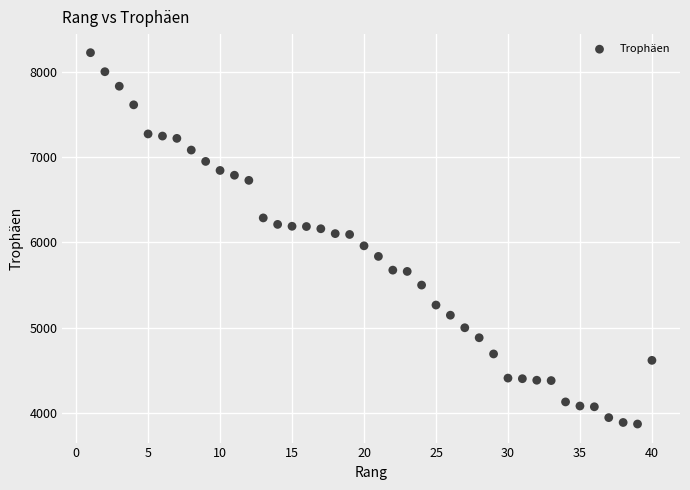

What is the range of Y values (max minus min)?

4351